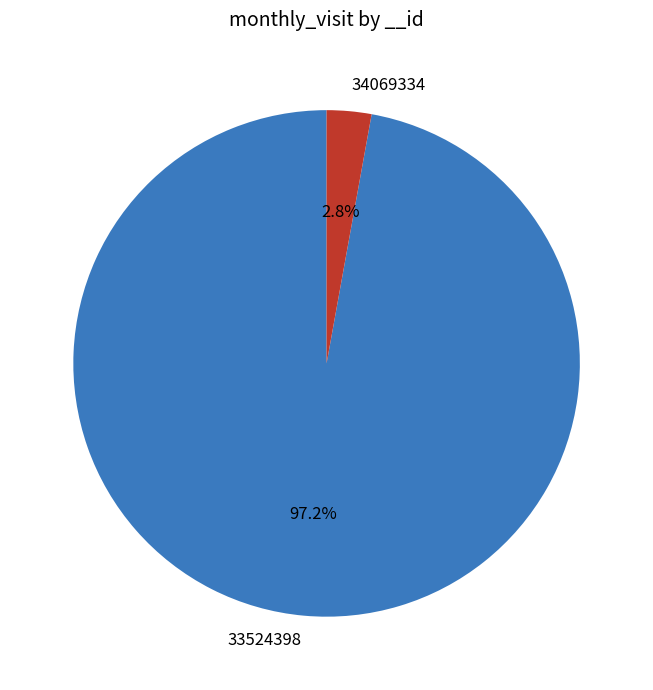

To the nearest percent, what is the difference between the 33524398 and 34069334 slice percentages?

94%